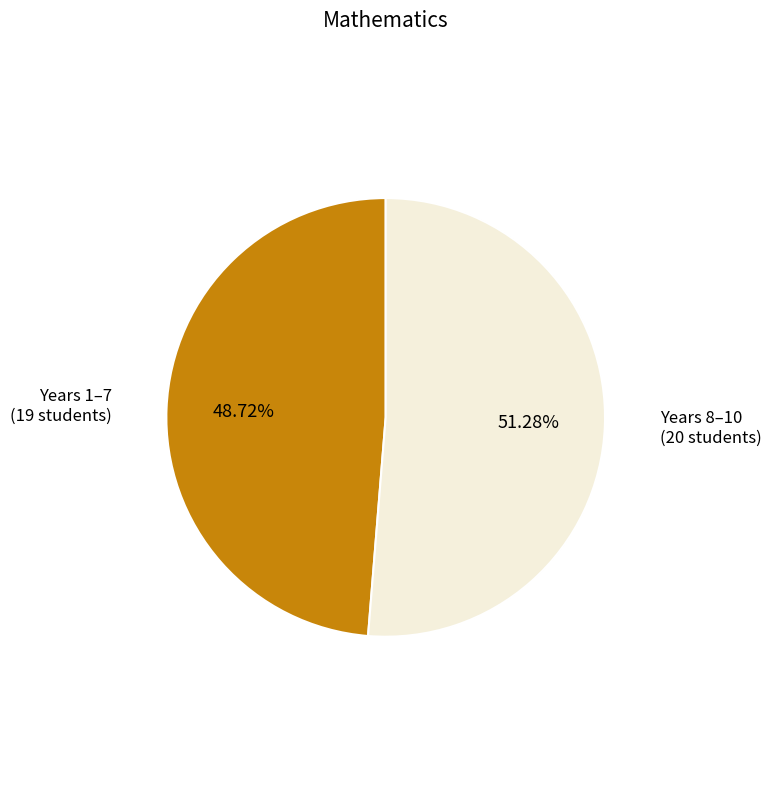

Is there any slice that represents more than half of the pie?

Yes